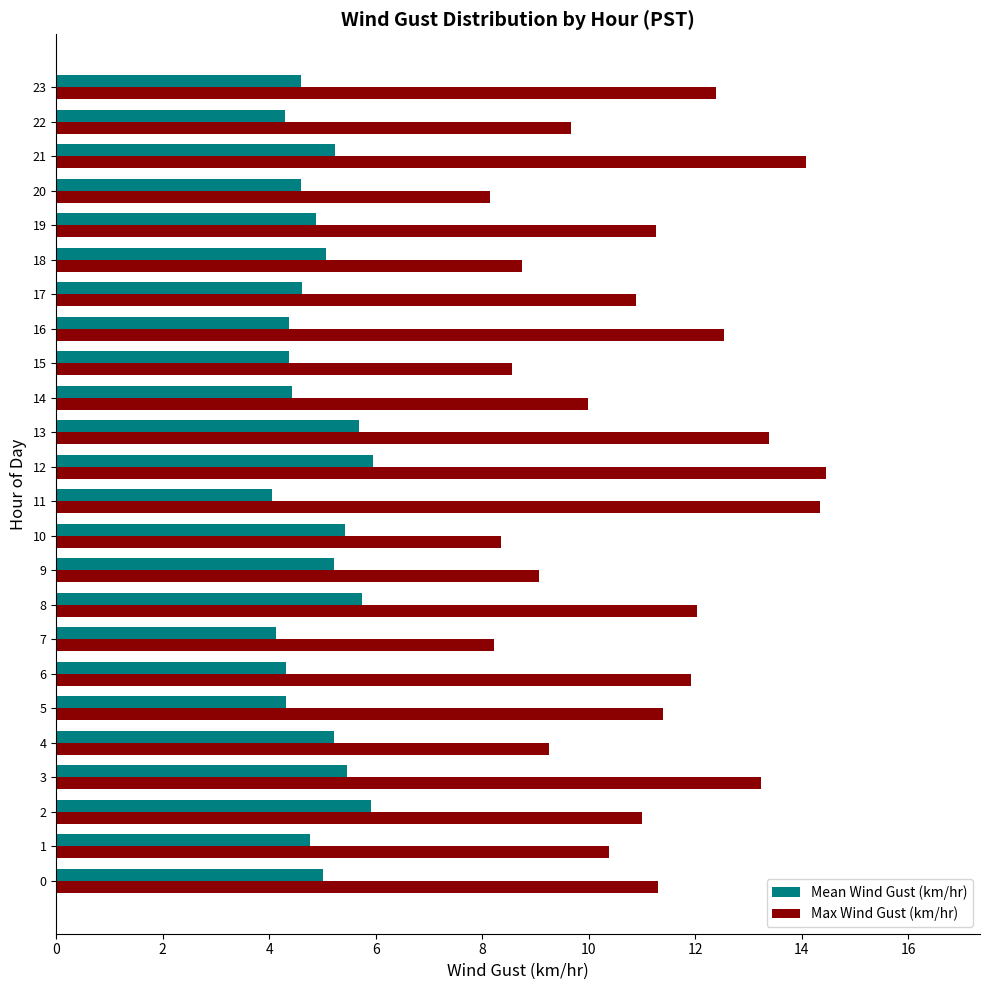

What is the difference between the highest and lowest values at 19?

6.4